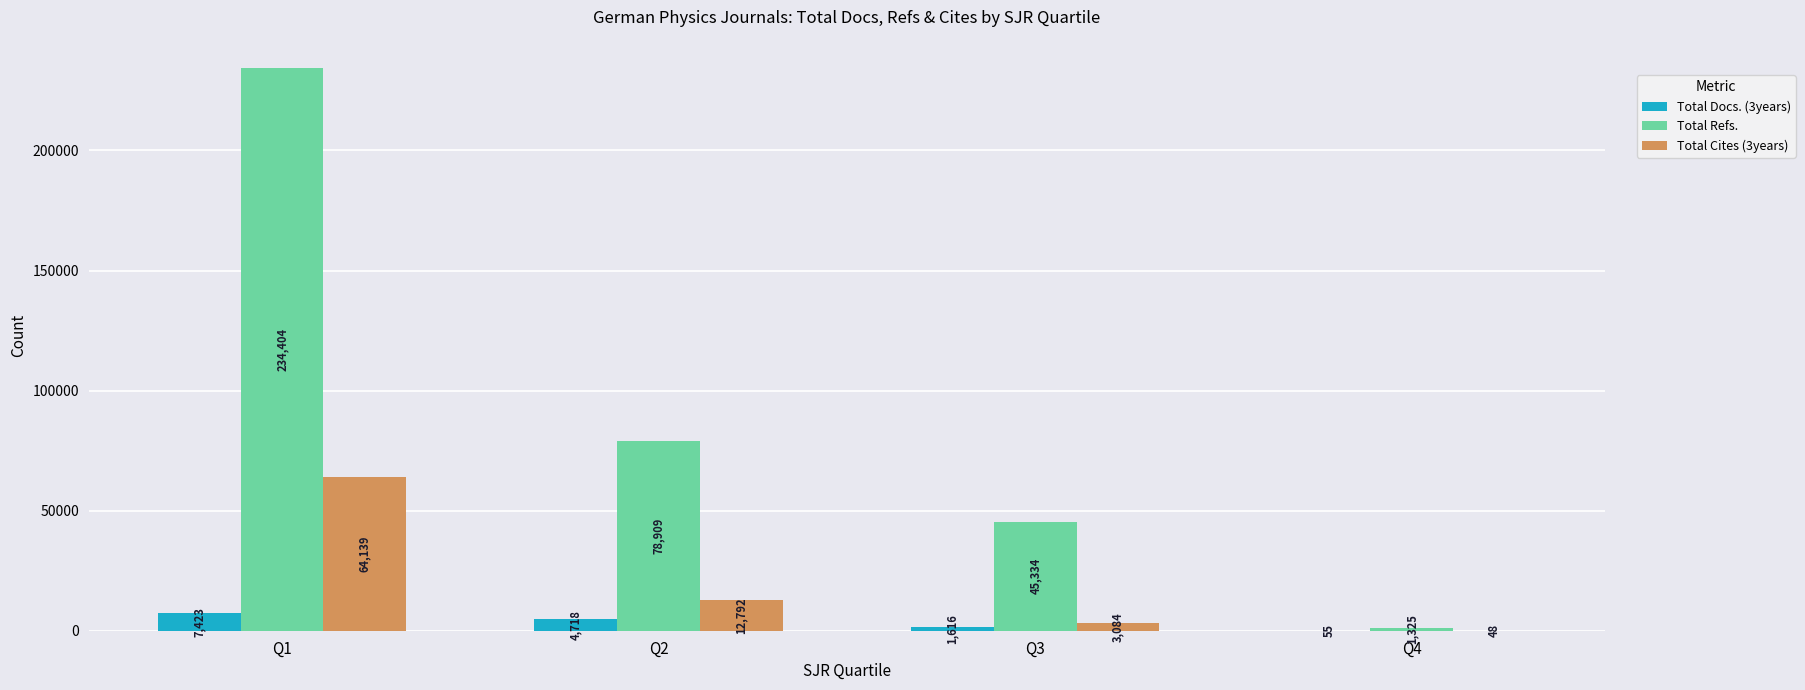

At which category does the chart reach its peak across all series?

Q1